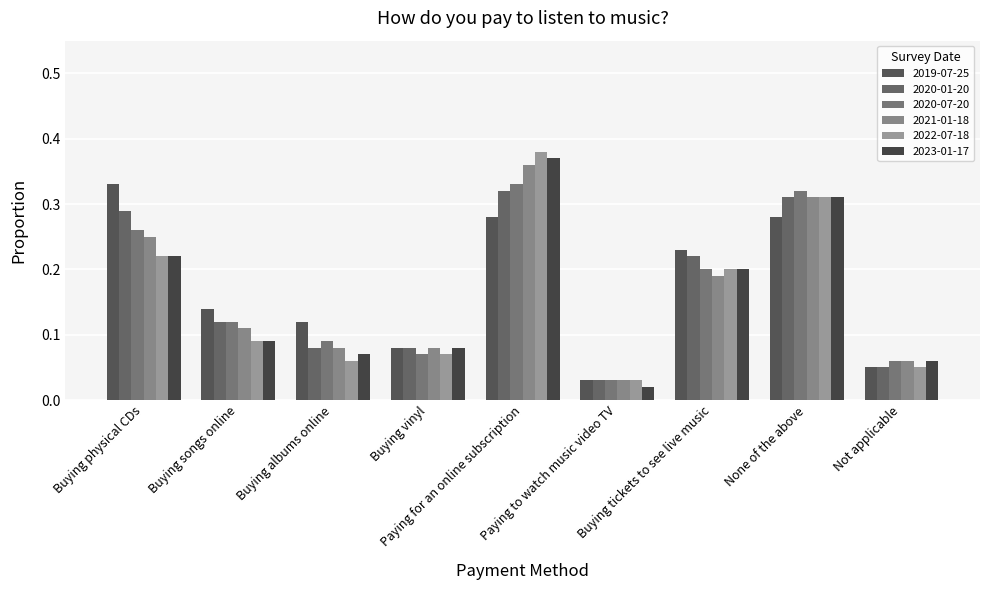

How many 2020-01-20 values are between 0 and 1?

9